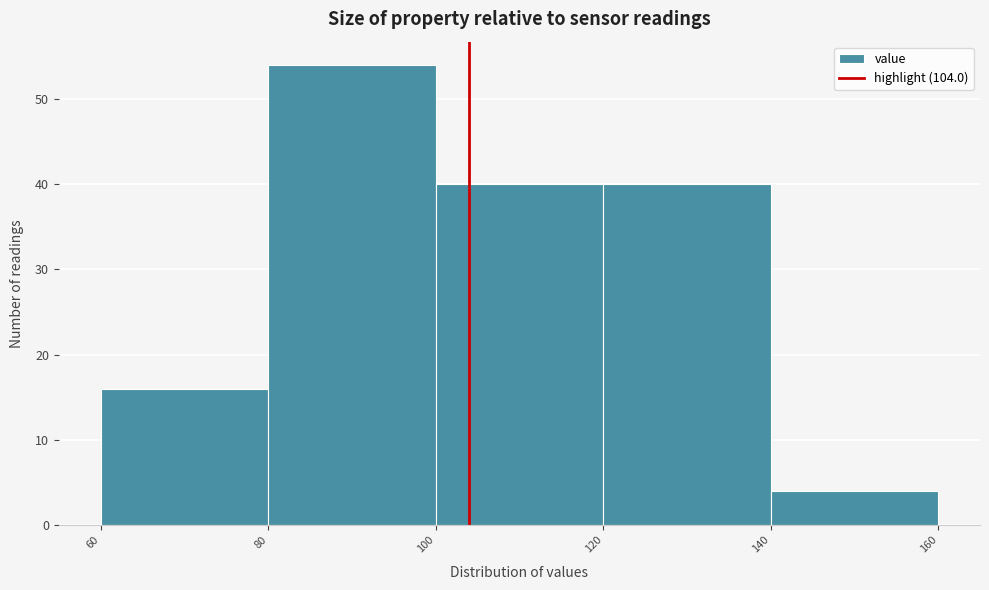

What is the height of the bar covering 140 to 160 on the x-axis? The values are not printed on the chart, so give them approximately, as read against the axis.

4